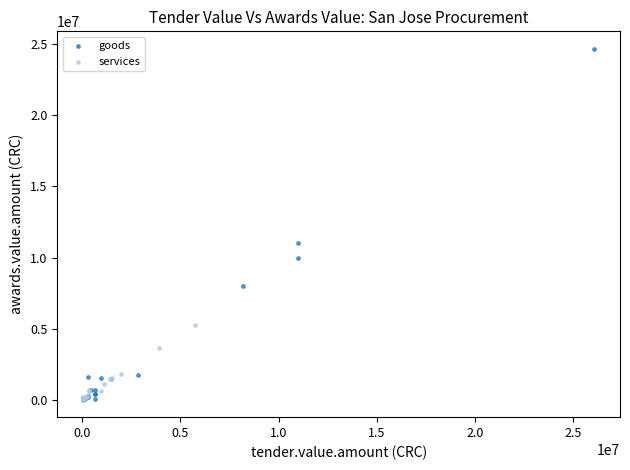

Which series has the widest spread of Y values?

goods